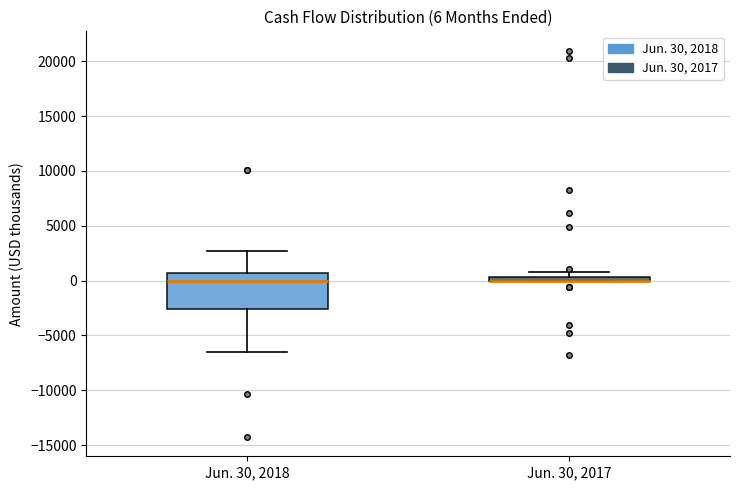

Comparing the boxes themselves (not the whiskers), which one is the tallest?

Jun. 30, 2018